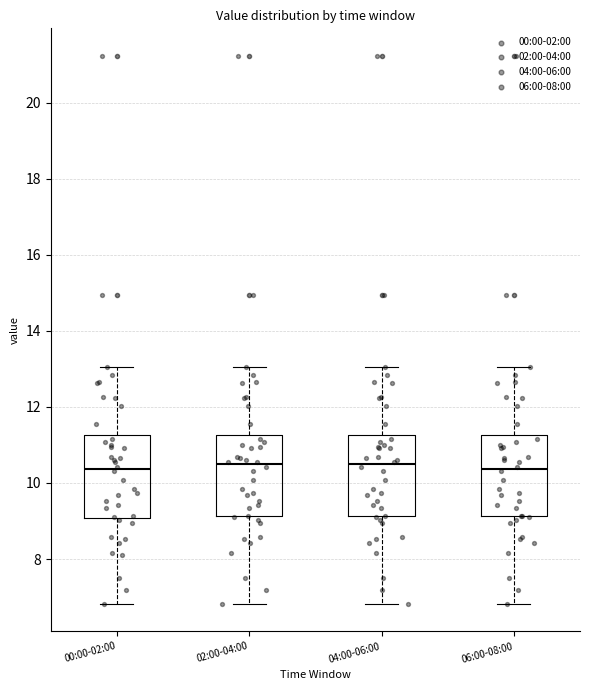

Reading left to right, transcribe this box plot: for each box, give where its median line is, the range the box spans, and where its two whiskers end, as read against the y-axis. The values are not printed on the chart, so give them approximately, as read against the axis.

00:00-02:00: median 10.4, box 9.0 to 11.2, whiskers 6.8 to 13.0
02:00-04:00: median 10.4, box 9.2 to 11.2, whiskers 6.8 to 13.0
04:00-06:00: median 10.4, box 9.2 to 11.2, whiskers 6.8 to 13.0
06:00-08:00: median 10.4, box 9.2 to 11.2, whiskers 6.8 to 13.0